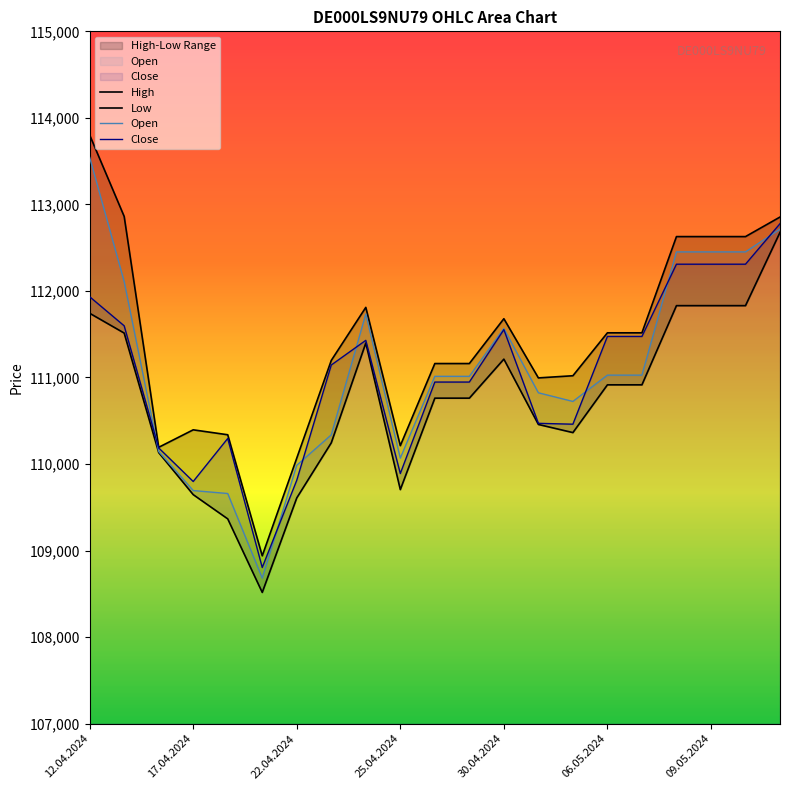

What is the average value of the Low series?

110734